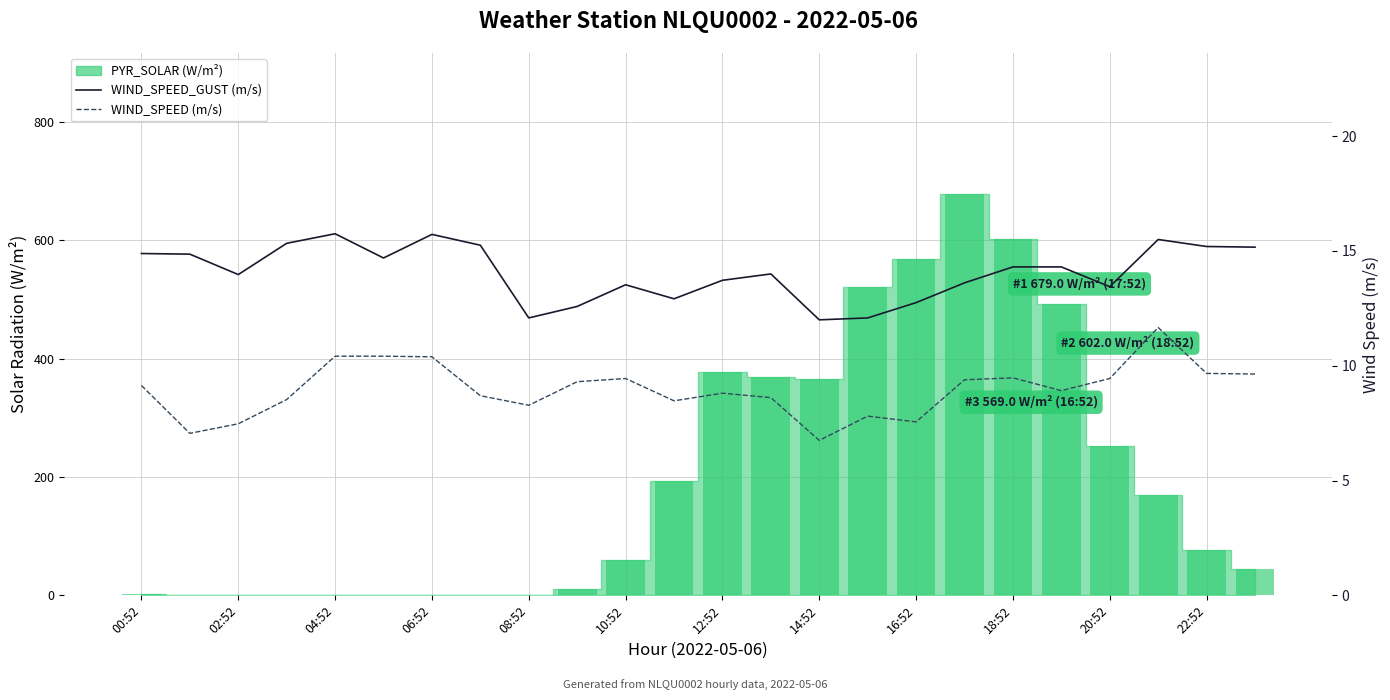

What position from the left is 22:52?

12